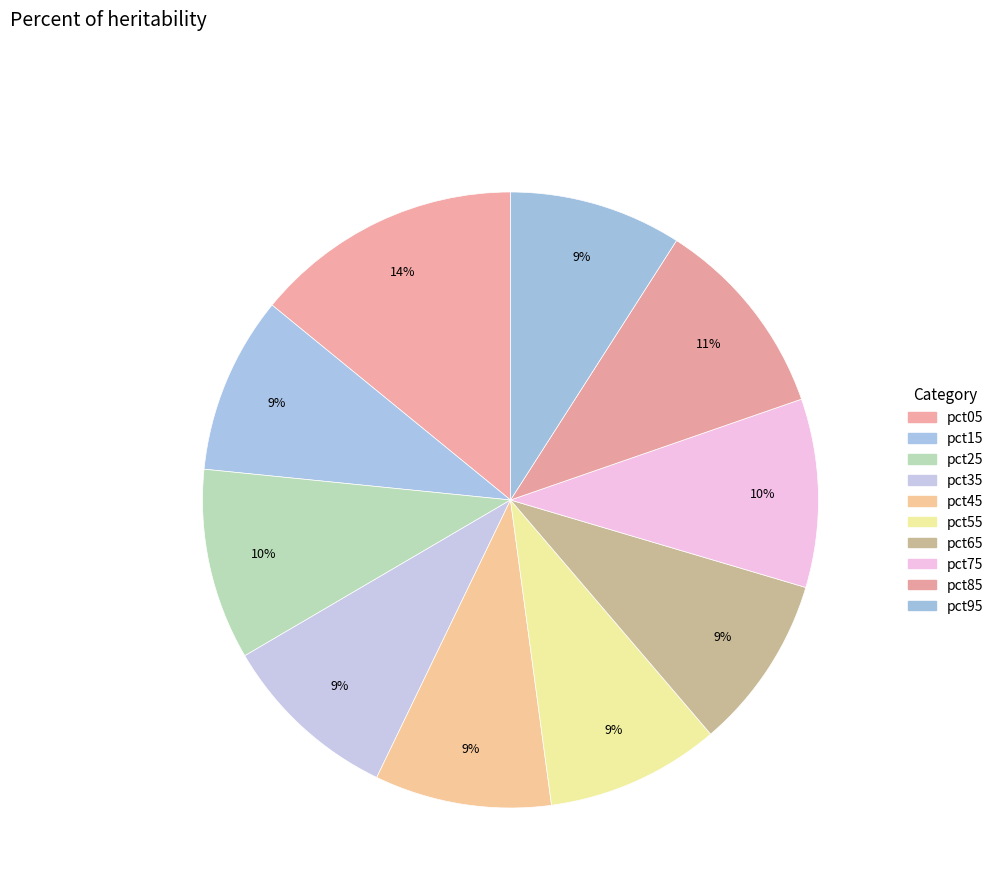

How many segments does this pie chart have?

10